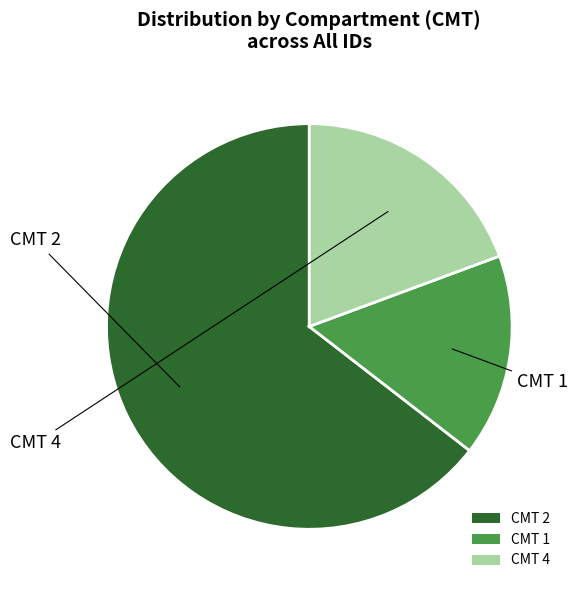

Do CMT 2 and CMT 4 together represent more than half of the pie?

Yes